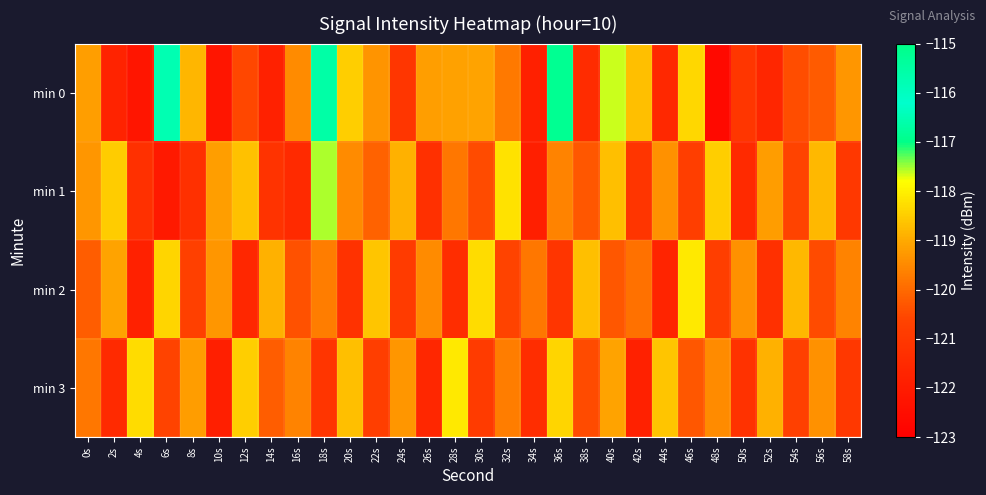

Reading right to left, transcribe all the data shown in this chart.

min 0: 58s=-119.3	56s=-120.2	54s=-120.4	52s=-121.6	50s=-121.1	48s=-122.6	46s=-118.4	44s=-121.6	42s=-118.7	40s=-117.6	38s=-121.4	36s=-116.9	34s=-121.8	32s=-119.8	30s=-119.1	28s=-119.1	26s=-119.2	24s=-121.1	22s=-119.3	20s=-118.5	18s=-115.5	16s=-119.5	14s=-121.8	12s=-120.5	10s=-122.2	8s=-118.8	6s=-115.8	4s=-122.2	2s=-121.7	0s=-119.2
min 1: 58s=-121.0	56s=-118.8	54s=-120.6	52s=-119.2	50s=-121.5	48s=-118.5	46s=-120.8	44s=-119.4	42s=-121.1	40s=-118.7	38s=-120.3	36s=-119.6	34s=-121.9	32s=-118.2	30s=-120.5	28s=-119.8	26s=-121.3	24s=-118.9	22s=-120.1	20s=-119.5	18s=-117.5	16s=-121.5	14s=-121.2	12s=-118.7	10s=-119.2	8s=-121.3	6s=-122.1	4s=-121.3	2s=-118.5	0s=-119.3
min 2: 58s=-119.6	56s=-120.5	54s=-118.8	52s=-121.3	50s=-119.4	48s=-120.8	46s=-118.1	44s=-121.7	42s=-119.9	40s=-120.3	38s=-118.7	36s=-121.1	34s=-119.8	32s=-120.6	30s=-118.3	28s=-121.4	26s=-119.5	24s=-120.9	22s=-118.6	20s=-121.2	18s=-119.7	16s=-120.4	14s=-118.9	12s=-121.6	10s=-119.3	8s=-120.7	6s=-118.4	4s=-121.8	2s=-119.1	0s=-120.2
min 3: 58s=-121.0	56s=-119.4	54s=-120.7	52s=-118.9	50s=-121.2	48s=-119.5	46s=-120.3	44s=-118.6	42s=-121.8	40s=-119.1	38s=-120.5	36s=-118.4	34s=-121.4	32s=-119.7	30s=-120.9	28s=-118.1	26s=-121.6	24s=-119.3	22s=-120.8	20s=-118.7	18s=-121.1	16s=-119.6	14s=-120.2	12s=-118.5	10s=-121.9	8s=-119.2	6s=-120.6	4s=-118.3	2s=-121.5	0s=-119.8